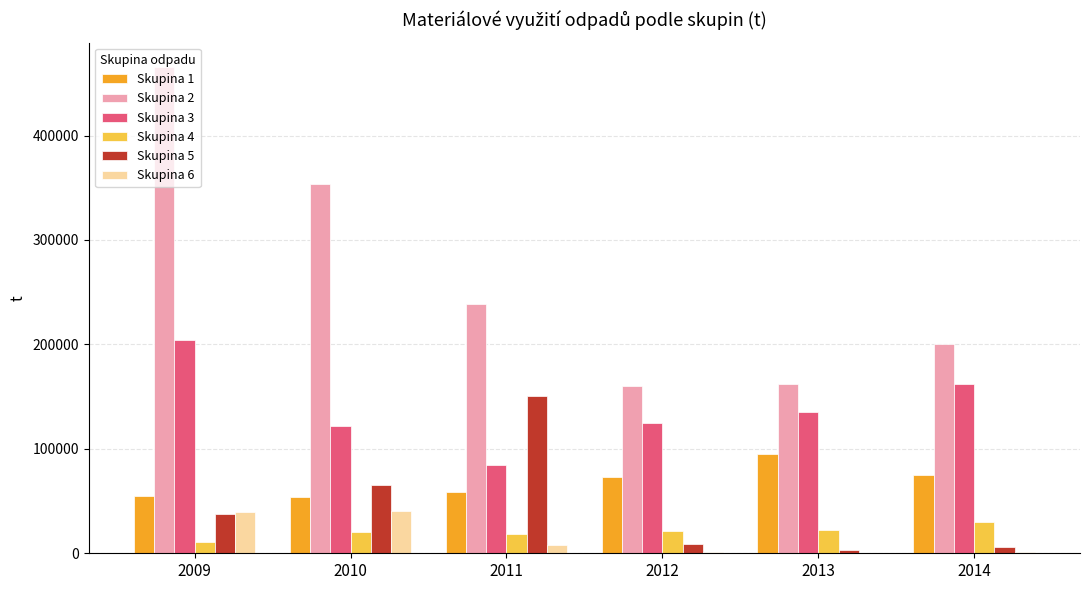

Where does the Skupina 5 series first go above 37758?

2009